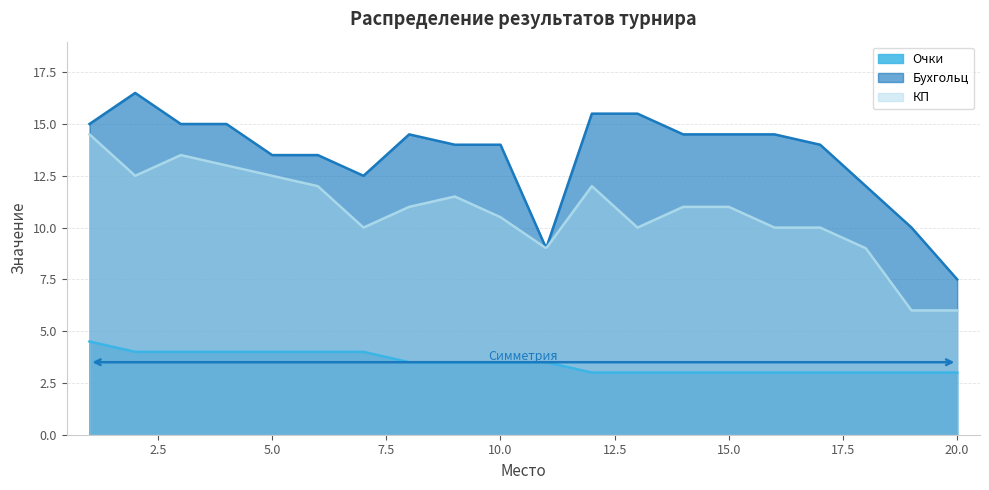

How many lines are shown in the chart?

3